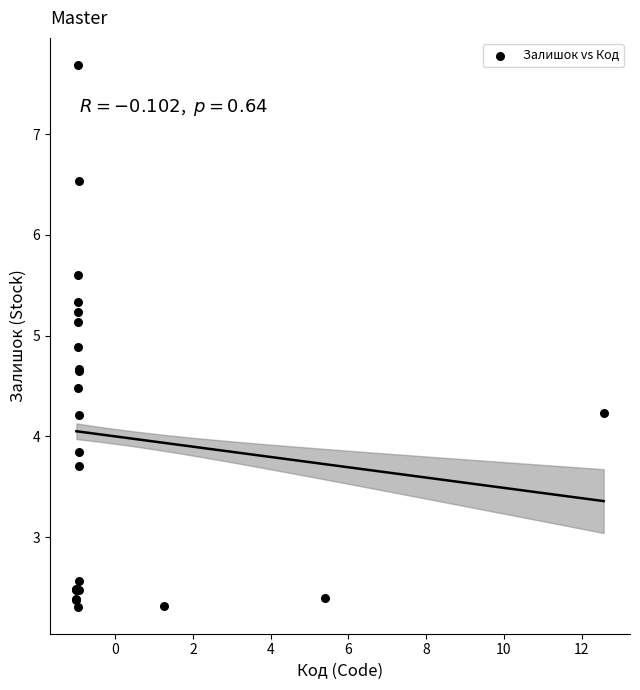

What Y value in the scatter plot is closest to 4?

3.8